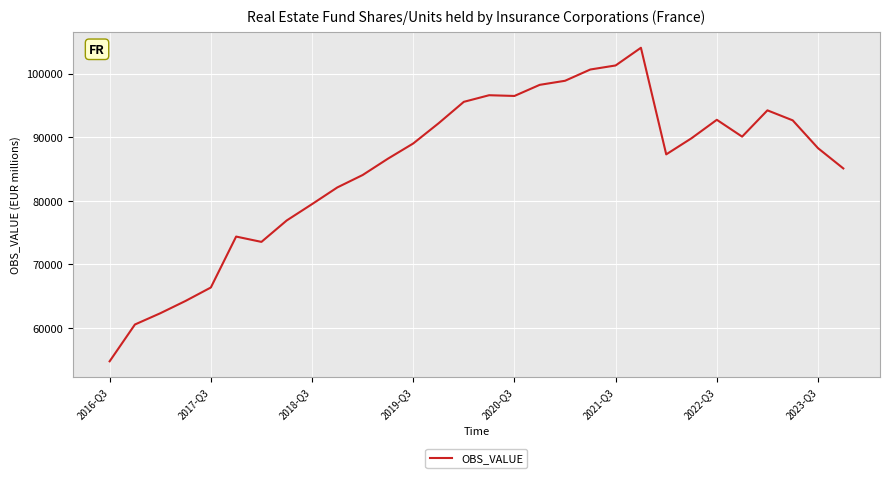

What is the minimum value shown in the chart?

54740